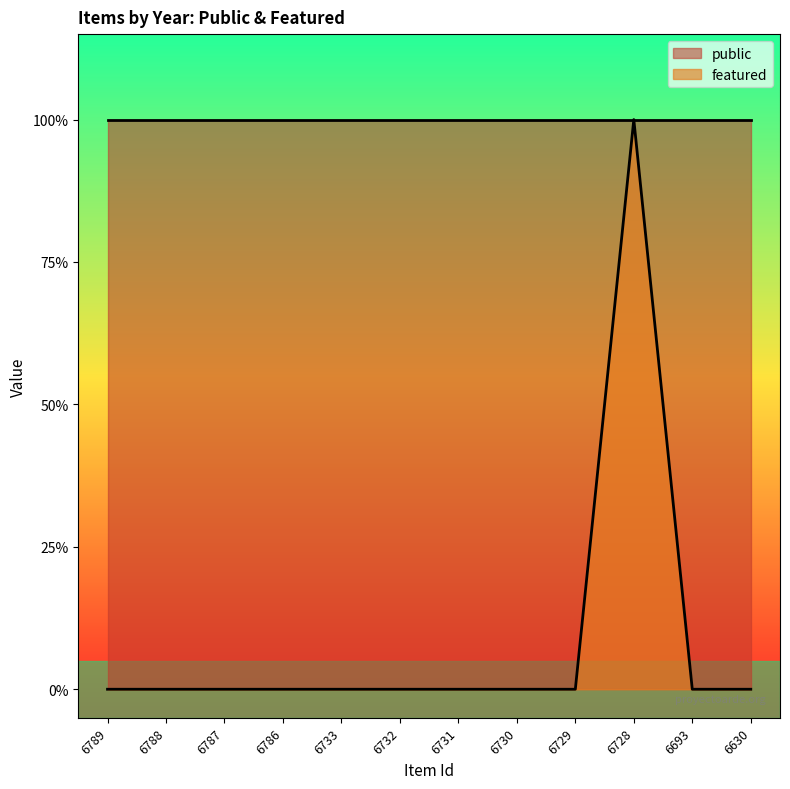

Rank the categories by value from lowest to highest.

6789, 6788, 6787, 6786, 6733, 6732, 6731, 6730, 6729, 6693, 6630, 6728